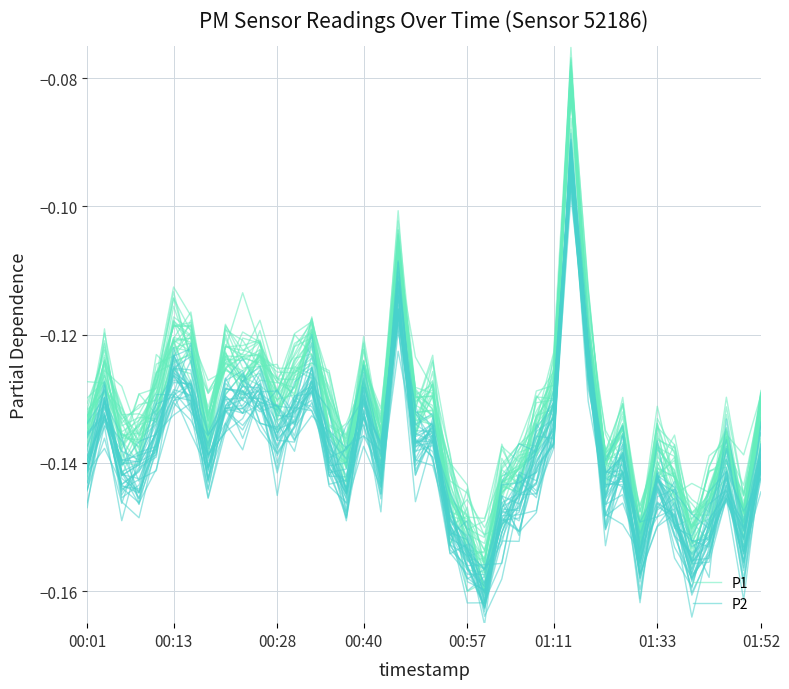

The P2 series shows -0.1 at 18. True or false?

True